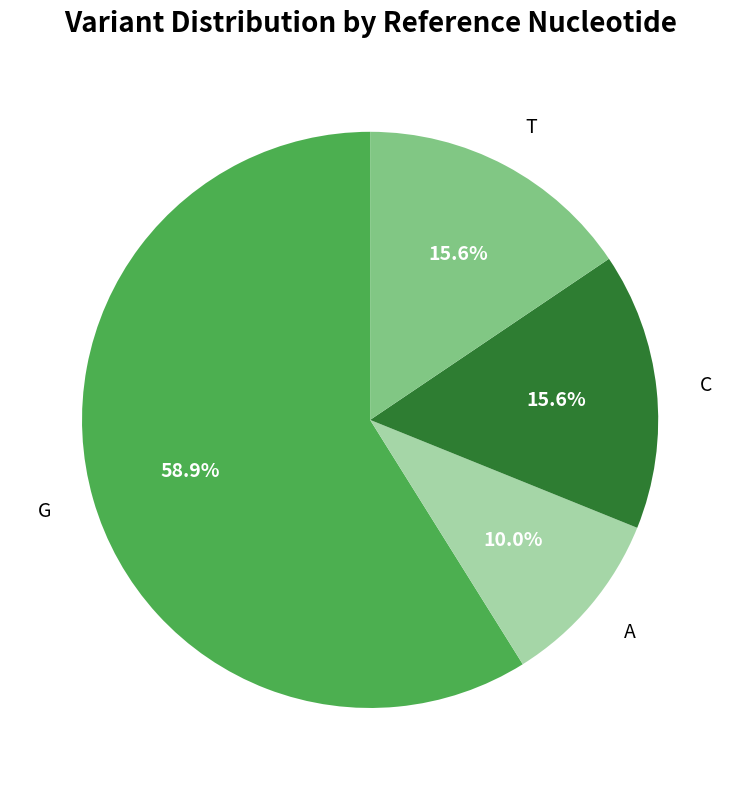

Count the number of slices in the pie.

4